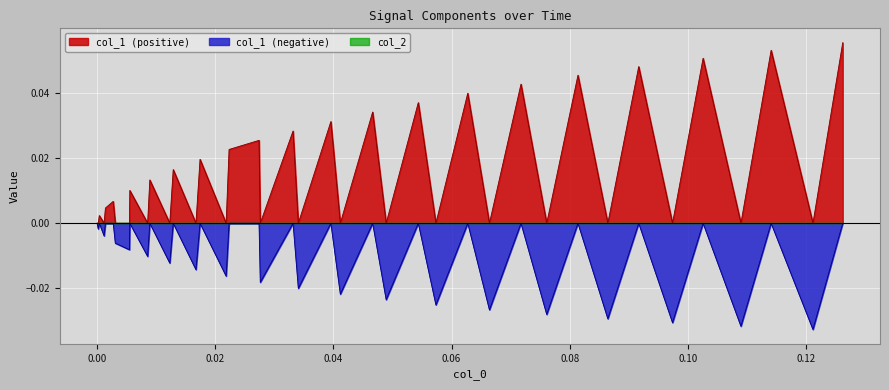

Which series has the largest total across all categories?

col_1 (positive)